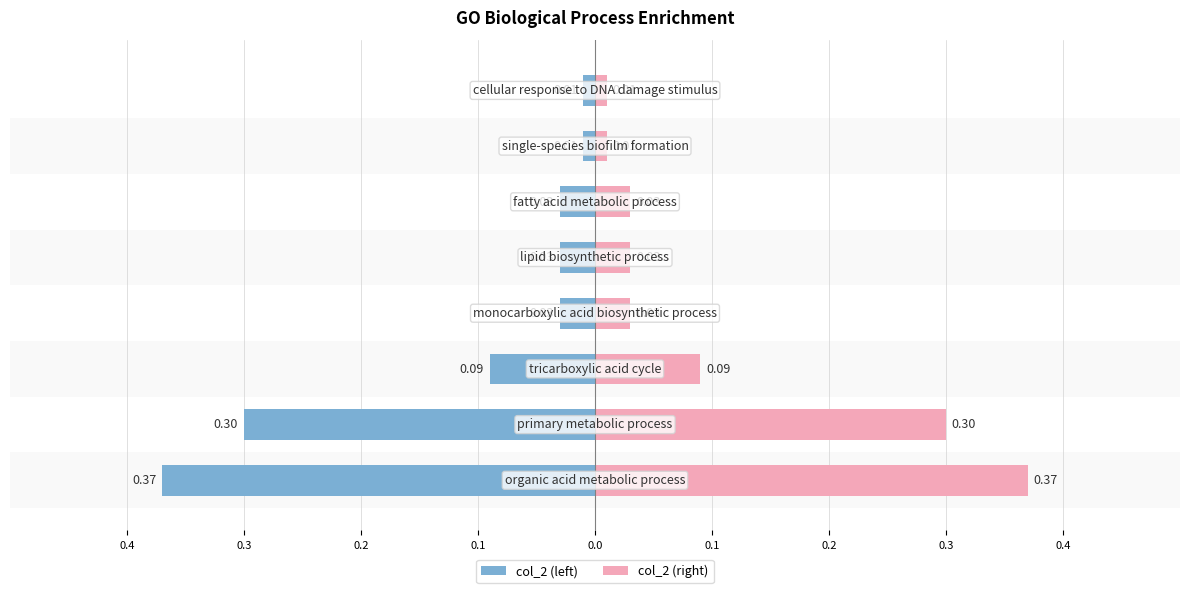

Which series has the largest total across all categories?

col_2 (right)